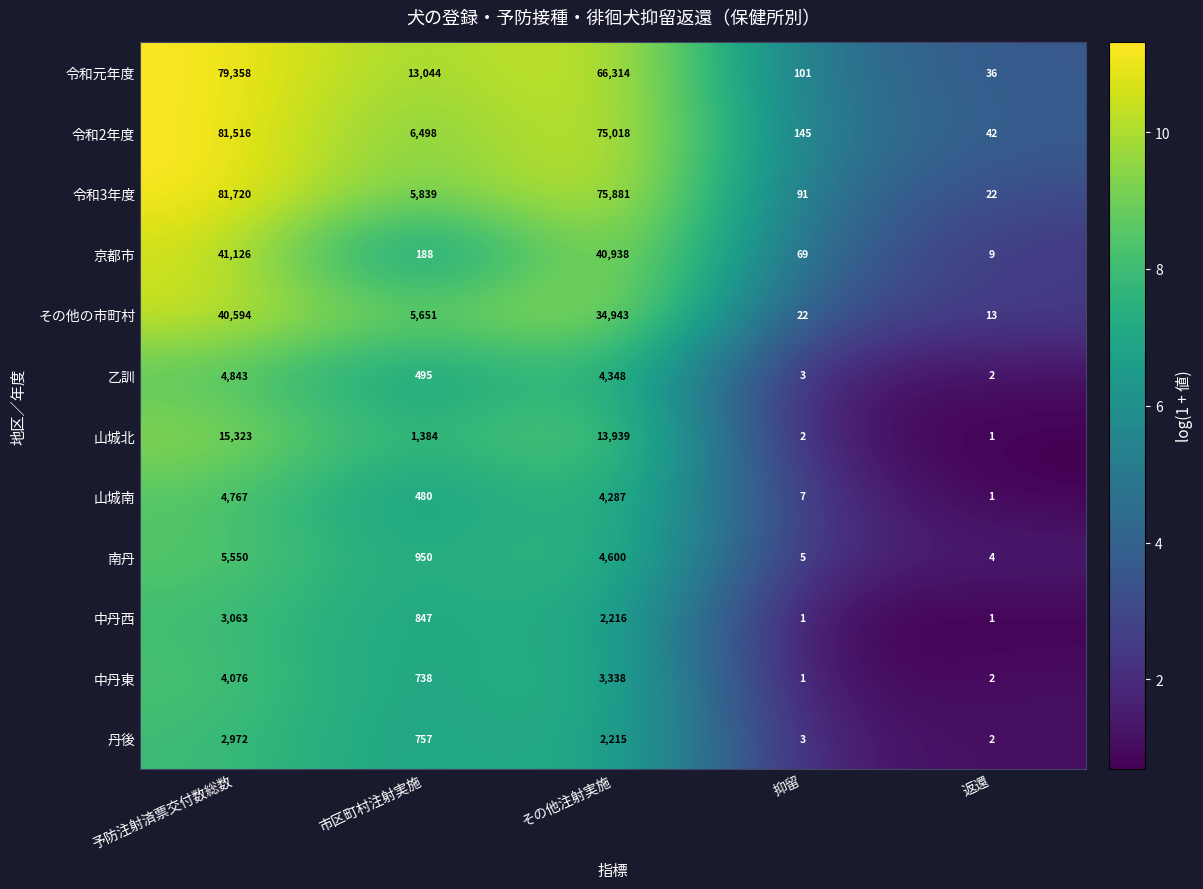

How many 中丹西 values are between 1 and 2216?

4